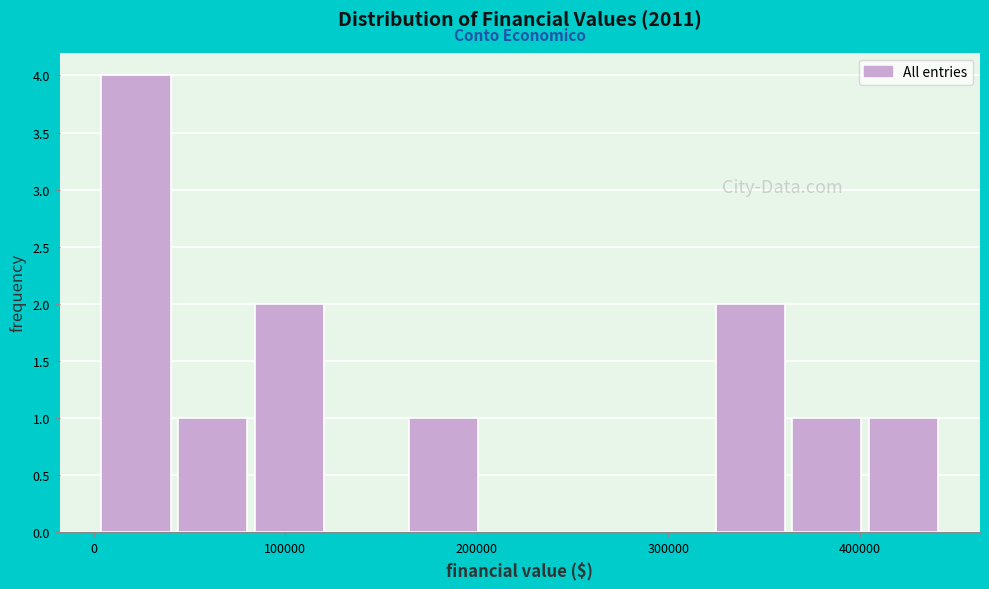

What is the height of the bar covering 400000 to 450000 on the x-axis? Neither the bar edges nor the heights are printed on the chart, so give them approximately, as read against the axes.

1